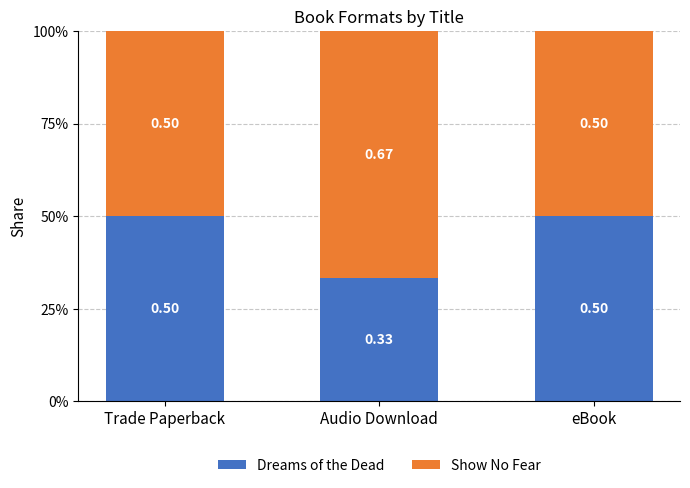

What are all the series names shown in the legend?

Dreams of the Dead, Show No Fear